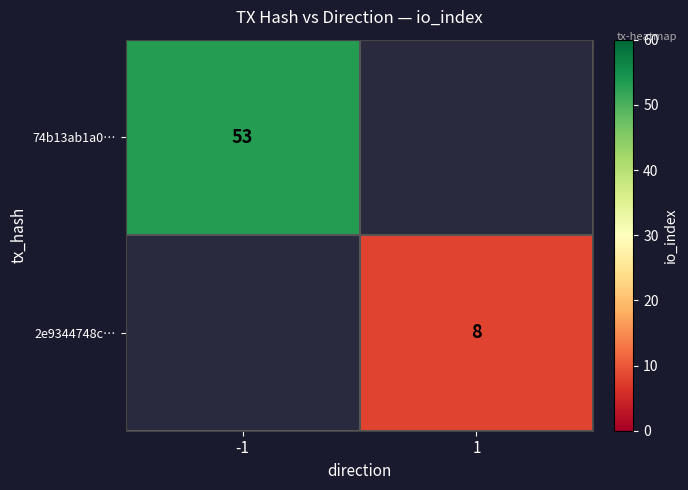

True or false: 2e9344748c… has a value of 8 at 1.

True